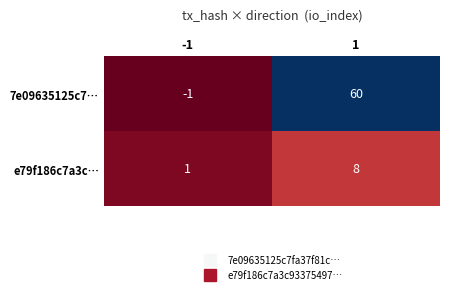

Which series changed the most between -1 and 1?

7e09635125c7…